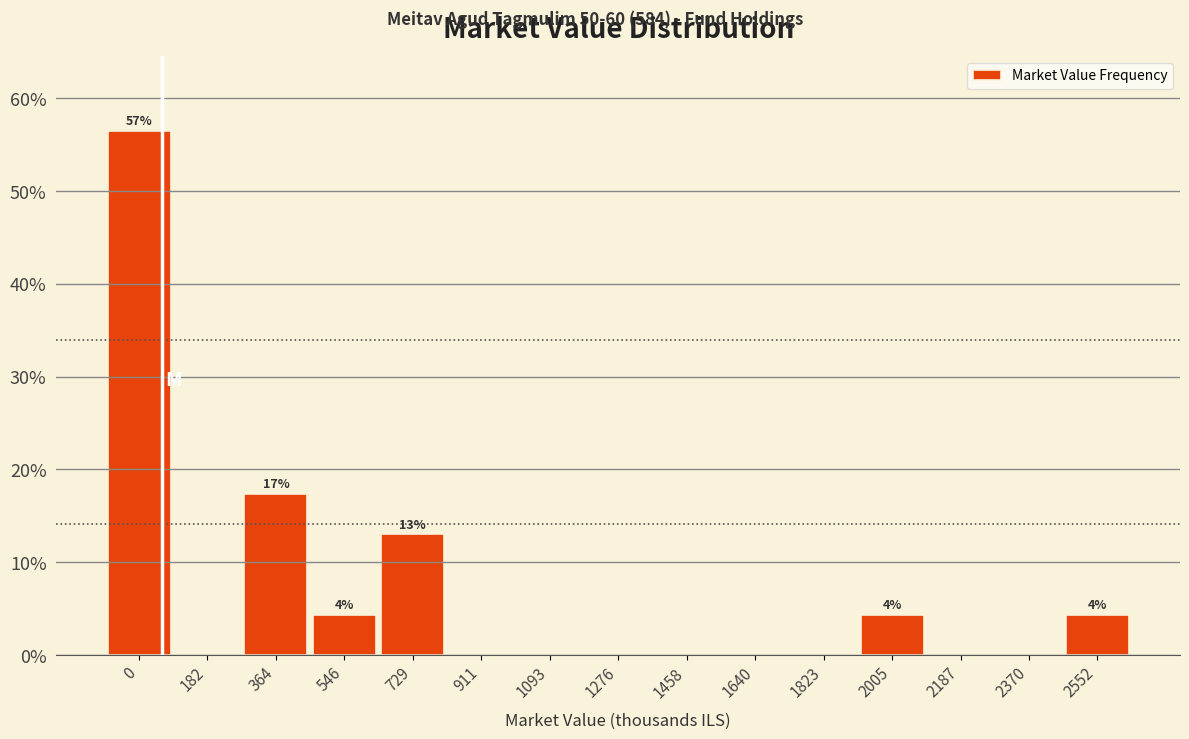

Reading left to right, extract all data points from this chart.

0=56.5	182=0.0	364=17.4	546=4.3	729=13.0	911=0.0	1093=0.0	1276=0.0	1458=0.0	1640=0.0	1823=0.0	2005=4.3	2187=0.0	2370=0.0	2552=4.3